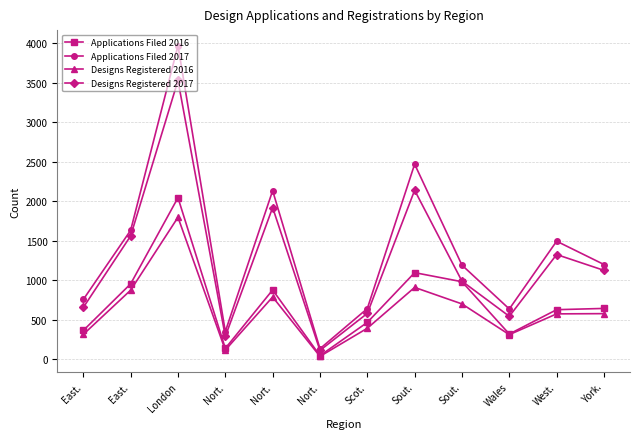

Count the number of data series in this chart.

4